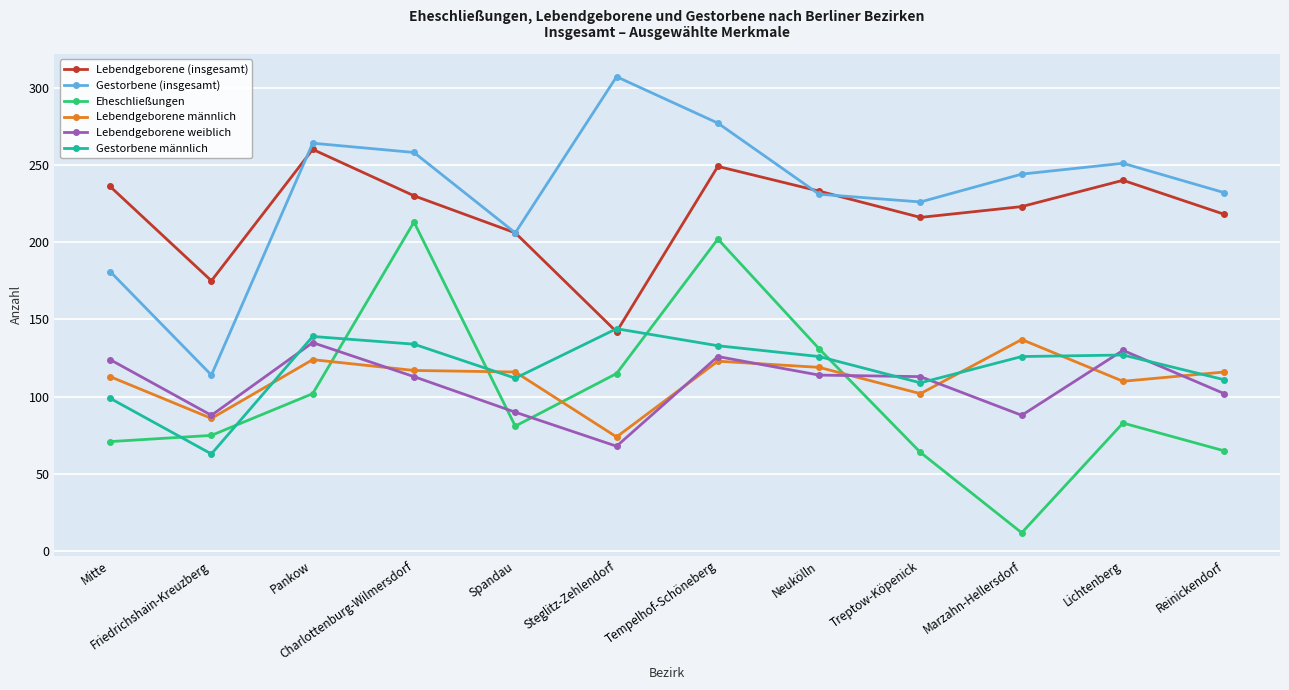

Does the chart display data point markers on the line(s)?

Yes